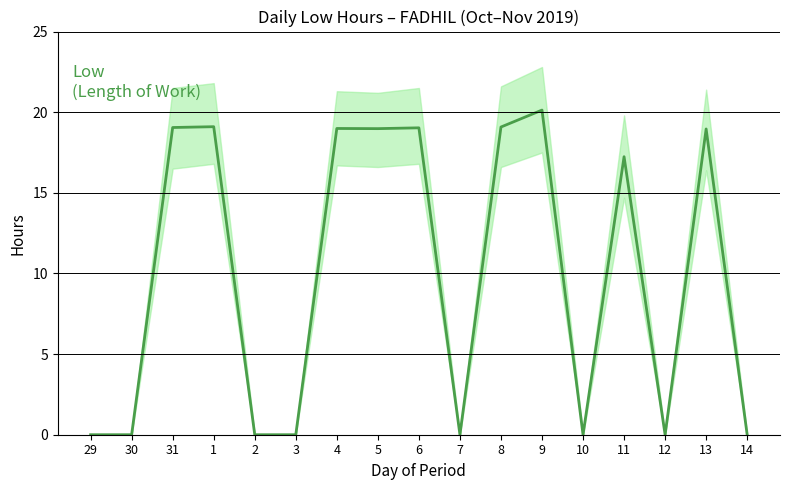

Reading right to left, what are all the values shown in this chart?

0.0	19.0	0.0	17.2	0.0	20.1	19.1	0.0	19.0	19.0	19.0	0.0	0.0	19.1	19.1	0.0	0.0